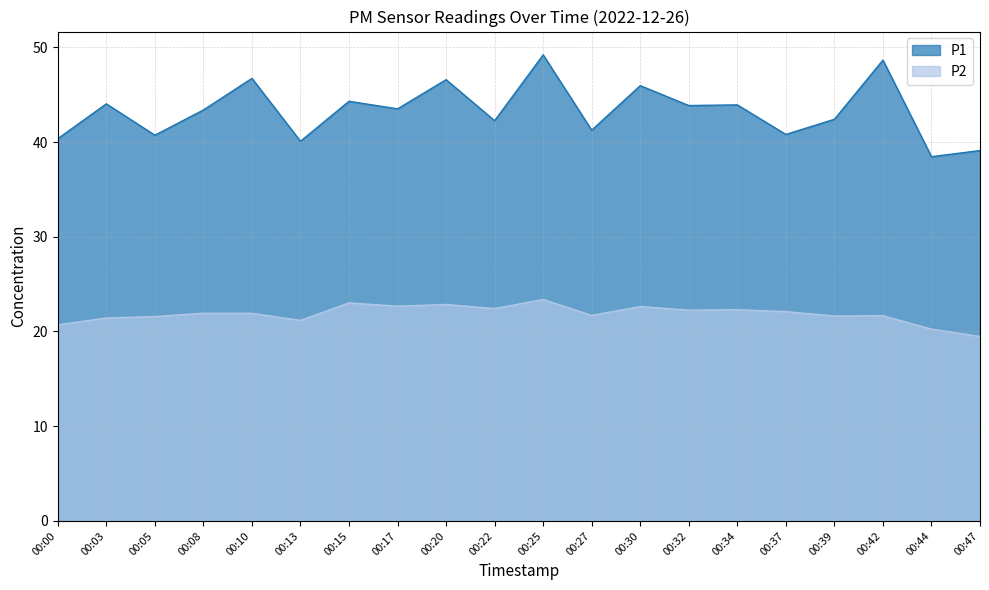

Reading left to right, transcribe all the data shown in this chart.

P1: 00:00=40.4	00:03=44.0	00:05=40.7	00:08=43.4	00:10=46.7	00:13=40.1	00:15=44.3	00:17=43.5	00:20=46.6	00:22=42.2	00:25=49.2	00:27=41.2	00:30=46.0	00:32=43.9	00:34=43.9	00:37=40.8	00:39=42.4	00:42=48.6	00:44=38.5	00:47=39.1
P2: 00:00=20.7	00:03=21.4	00:05=21.6	00:08=21.9	00:10=21.9	00:13=21.2	00:15=23.0	00:17=22.7	00:20=22.9	00:22=22.4	00:25=23.4	00:27=21.7	00:30=22.6	00:32=22.2	00:34=22.3	00:37=22.1	00:39=21.6	00:42=21.7	00:44=20.2	00:47=19.5